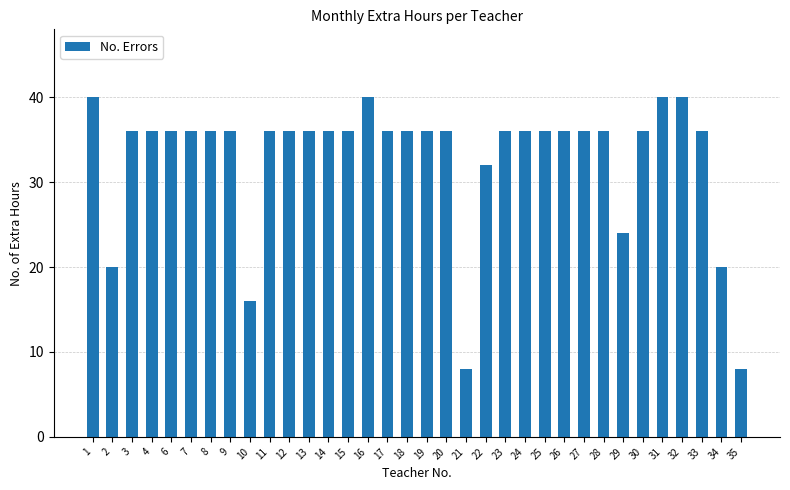

The chart shows a value of 19 at 27. True or false?

False